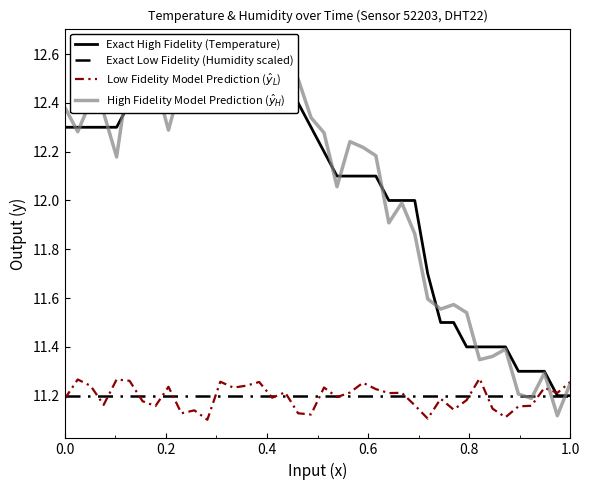

What is the sum of all High Fidelity Model Prediction ($\hat{y}_H$) values?

481.9